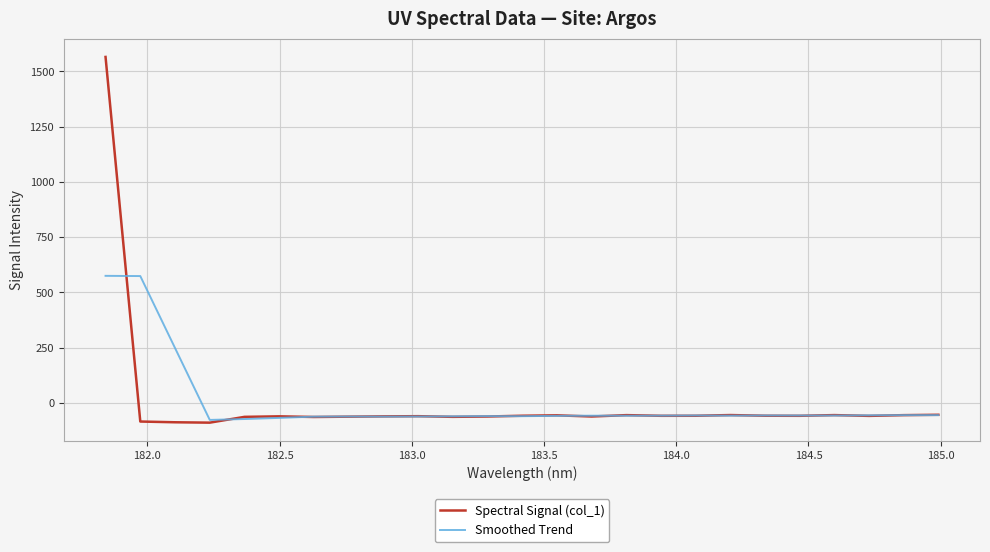

What is the smallest value displayed?

-88.5